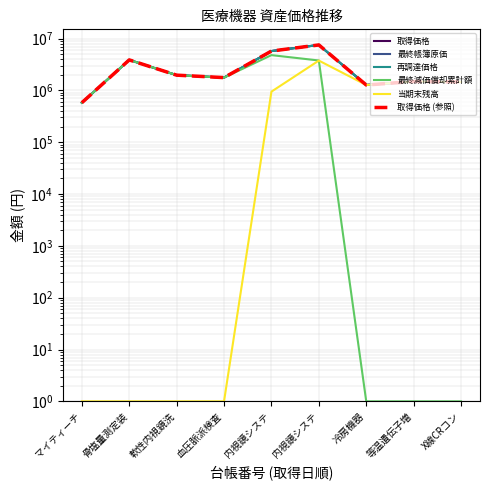

True or false: 取得価格 (参照) has more than 1 interior local peaks.

True